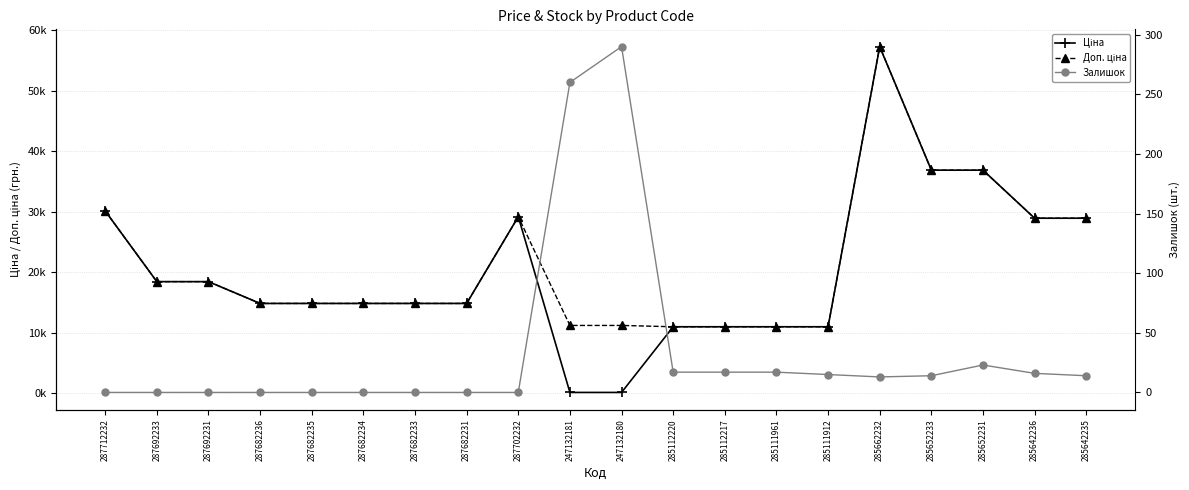

Which series has the widest spread of values?

Ціна